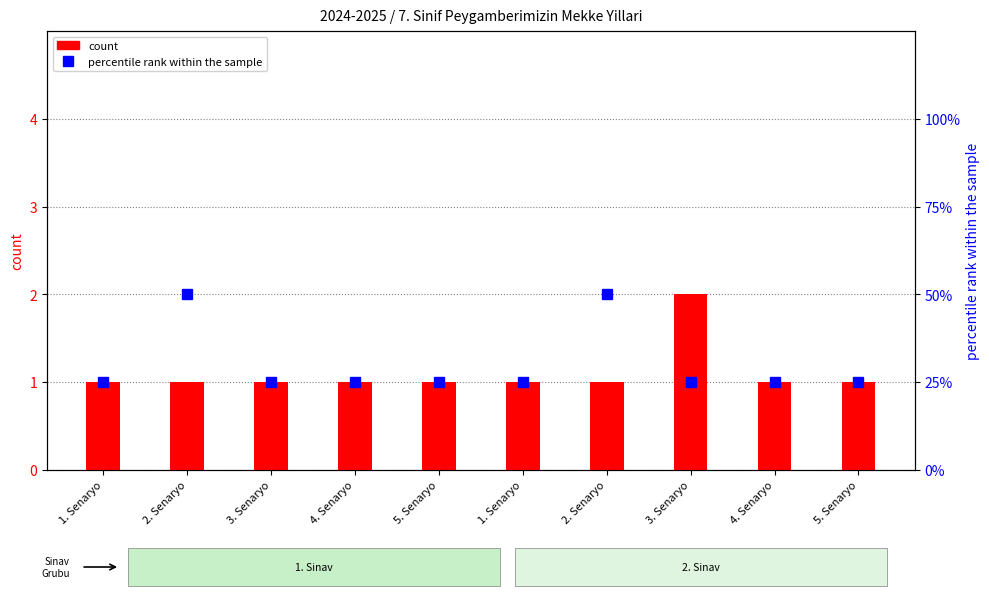

Reading left to right, transcribe all the data shown in this chart.

count: 1	1	1	1	1	1	1	2	1	1
percentile rank within the sample: 1	2	1	1	1	1	2	1	1	1